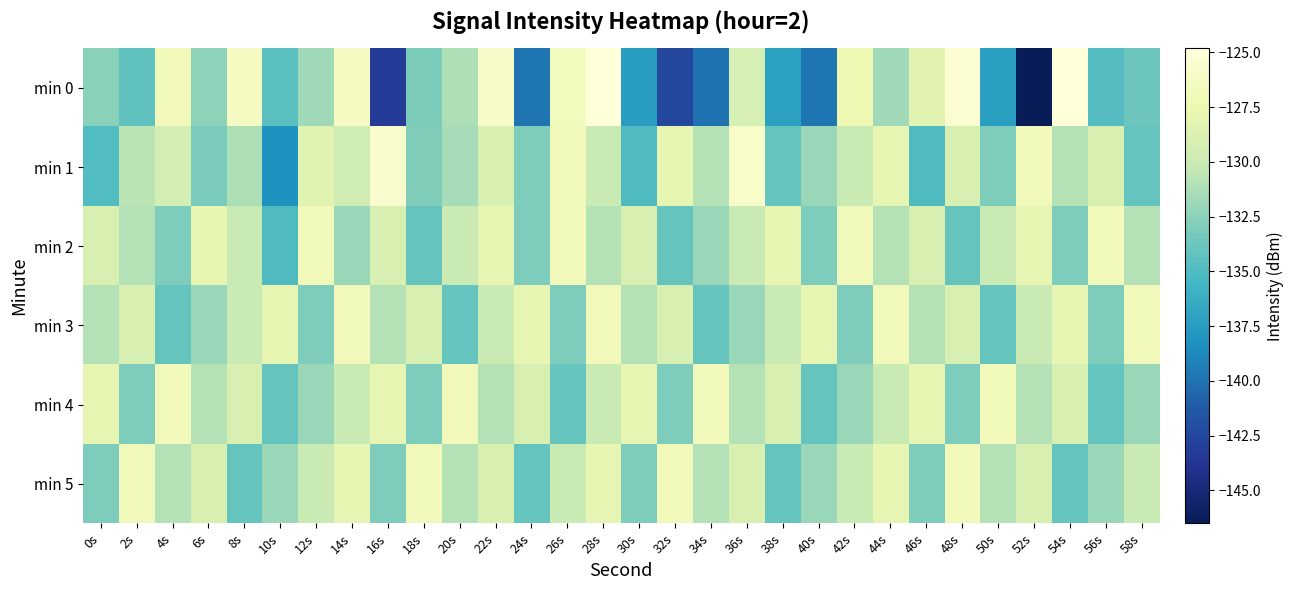

Reading right to left, list all the values displayed in this chart.

min 0: 58s=-133.8	56s=-134.8	54s=-124.8	52s=-146.5	50s=-137.3	48s=-125.4	46s=-128.4	44s=-131.7	42s=-127.4	40s=-139.9	38s=-137.2	36s=-129.2	34s=-139.9	32s=-142.5	30s=-137.5	28s=-124.8	26s=-126.6	24s=-139.9	22s=-126.1	20s=-131.2	18s=-133.1	16s=-143.2	14s=-126.5	12s=-131.7	10s=-134.5	8s=-126.5	6s=-132.4	4s=-126.9	2s=-134.2	0s=-132.6
min 1: 58s=-134.0	56s=-129.0	54s=-131.0	52s=-127.0	50s=-133.0	48s=-129.0	46s=-135.0	44s=-128.0	42s=-130.0	40s=-132.0	38s=-134.0	36s=-126.0	34s=-131.0	32s=-128.0	30s=-135.0	28s=-130.0	26s=-127.0	24s=-133.0	22s=-129.0	20s=-131.5	18s=-132.9	16s=-125.7	14s=-129.7	12s=-128.4	10s=-138.2	8s=-131.2	6s=-133.2	4s=-129.4	2s=-130.7	0s=-134.9
min 2: 58s=-131.0	56s=-127.0	54s=-133.0	52s=-128.0	50s=-130.0	48s=-134.0	46s=-129.0	44s=-131.0	42s=-127.0	40s=-133.0	38s=-128.0	36s=-130.0	34s=-132.0	32s=-134.0	30s=-129.0	28s=-131.0	26s=-127.0	24s=-133.0	22s=-128.0	20s=-130.0	18s=-134.0	16s=-129.0	14s=-132.0	12s=-127.0	10s=-135.0	8s=-130.0	6s=-128.0	4s=-133.0	2s=-131.0	0s=-129.0
min 3: 58s=-127.0	56s=-133.0	54s=-128.0	52s=-130.0	50s=-134.0	48s=-129.0	46s=-131.0	44s=-127.0	42s=-133.0	40s=-128.0	38s=-130.0	36s=-132.0	34s=-134.0	32s=-129.0	30s=-131.0	28s=-127.0	26s=-133.0	24s=-128.0	22s=-130.0	20s=-134.0	18s=-129.0	16s=-131.0	14s=-127.0	12s=-133.0	10s=-128.0	8s=-130.0	6s=-132.0	4s=-134.0	2s=-129.0	0s=-131.0
min 4: 58s=-132.0	56s=-134.0	54s=-129.0	52s=-131.0	50s=-127.0	48s=-133.0	46s=-128.0	44s=-130.0	42s=-132.0	40s=-134.0	38s=-129.0	36s=-131.0	34s=-127.0	32s=-133.0	30s=-128.0	28s=-130.0	26s=-134.0	24s=-129.0	22s=-131.0	20s=-127.0	18s=-133.0	16s=-128.0	14s=-130.0	12s=-132.0	10s=-134.0	8s=-129.0	6s=-131.0	4s=-127.0	2s=-133.0	0s=-128.0
min 5: 58s=-130.0	56s=-132.0	54s=-134.0	52s=-129.0	50s=-131.0	48s=-127.0	46s=-133.0	44s=-128.0	42s=-130.0	40s=-132.0	38s=-134.0	36s=-129.0	34s=-131.0	32s=-127.0	30s=-133.0	28s=-128.0	26s=-130.0	24s=-134.0	22s=-129.0	20s=-131.0	18s=-127.0	16s=-133.0	14s=-128.0	12s=-130.0	10s=-132.0	8s=-134.0	6s=-129.0	4s=-131.0	2s=-127.0	0s=-133.0